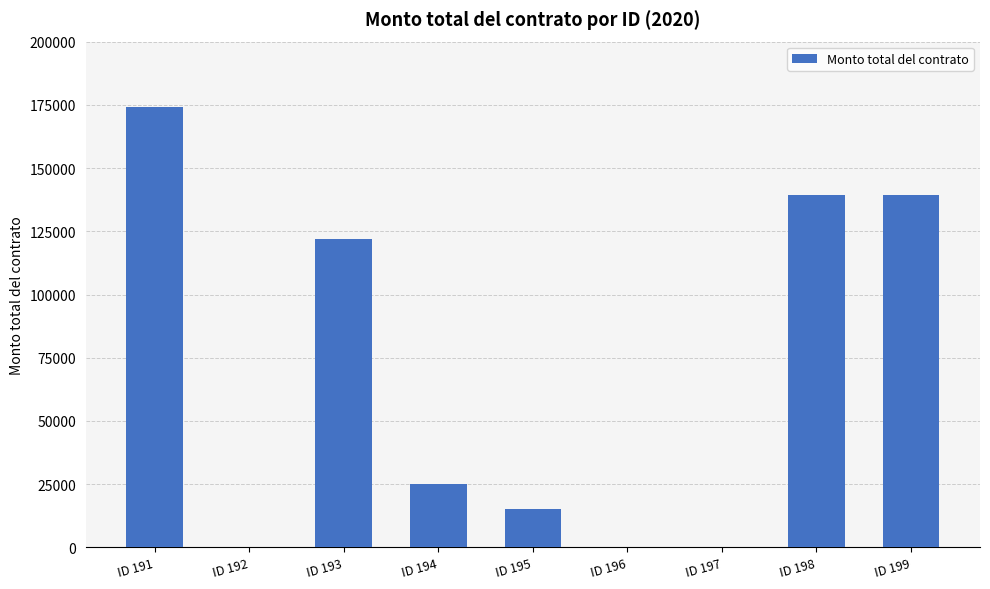

What is the approximate value at ID 199?

139200.0